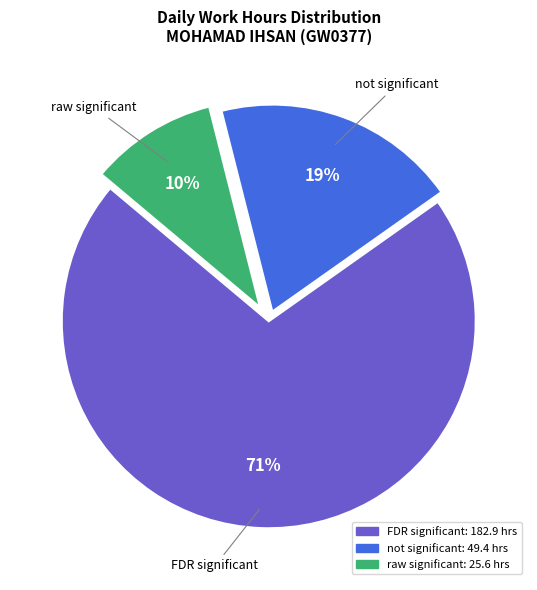

To the nearest percent, what is the average slice percentage?

33%